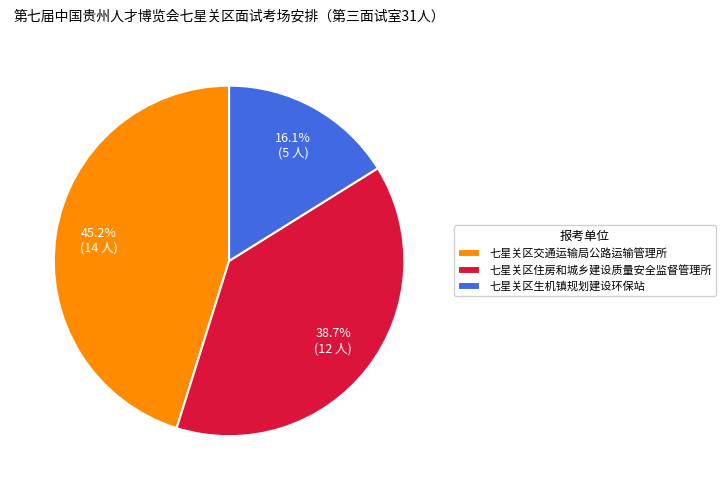

To the nearest percent, what portion does 七星关区交通运输局公路运输管理所 represent?

45%